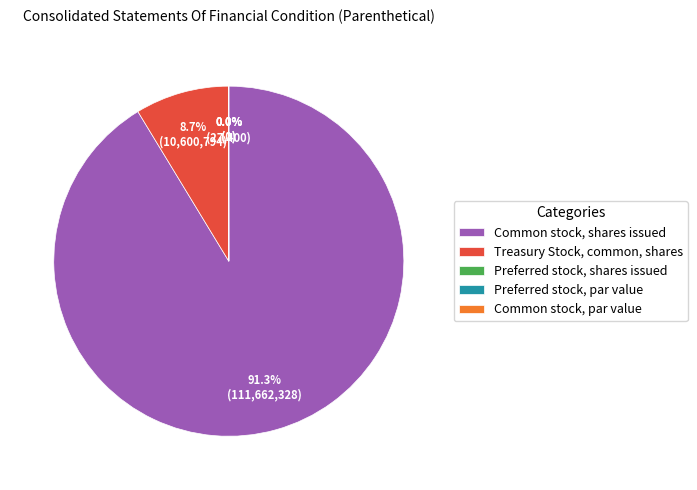

To the nearest percent, what is the average slice percentage?

20%